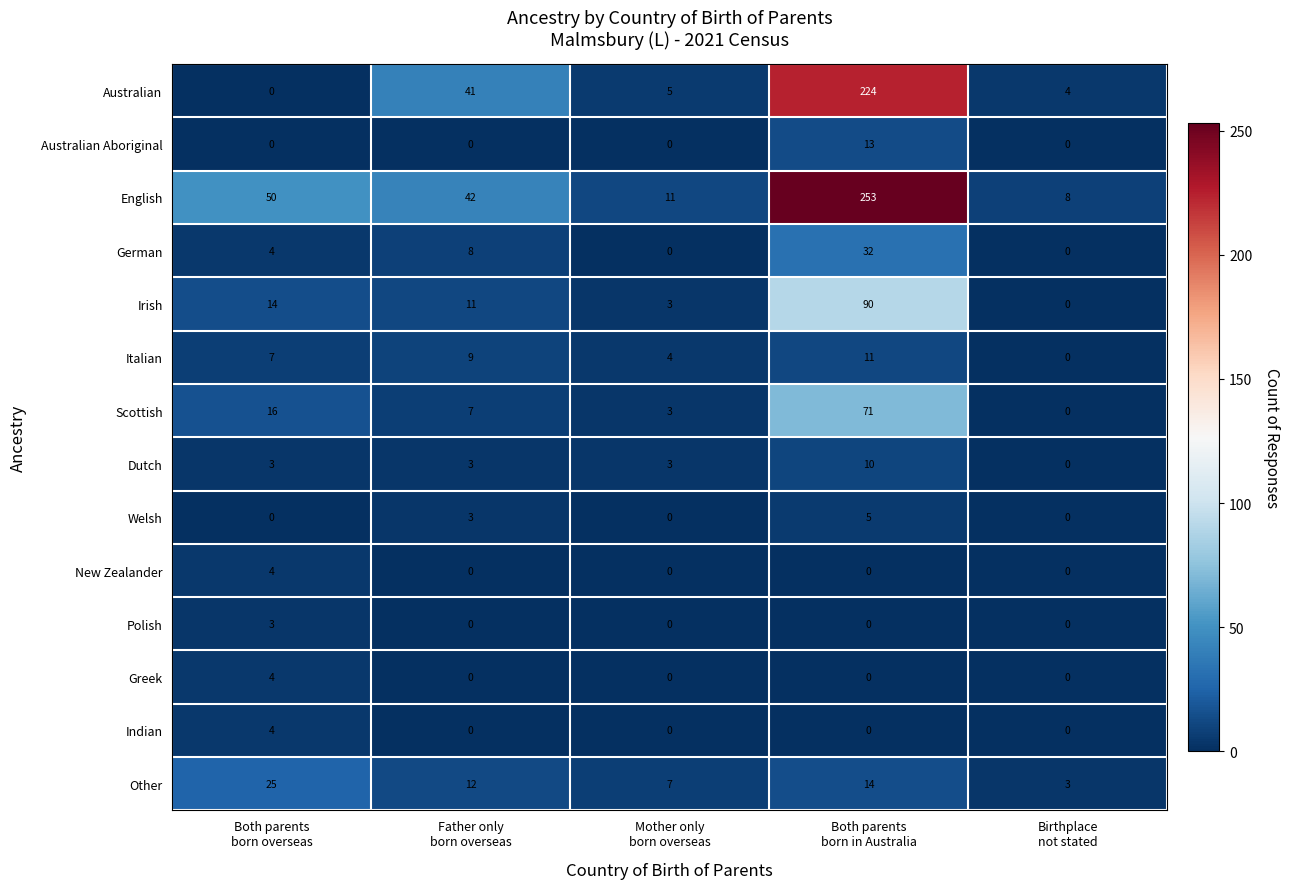

What is the difference between the maximum and minimum values in the Italian series?

11